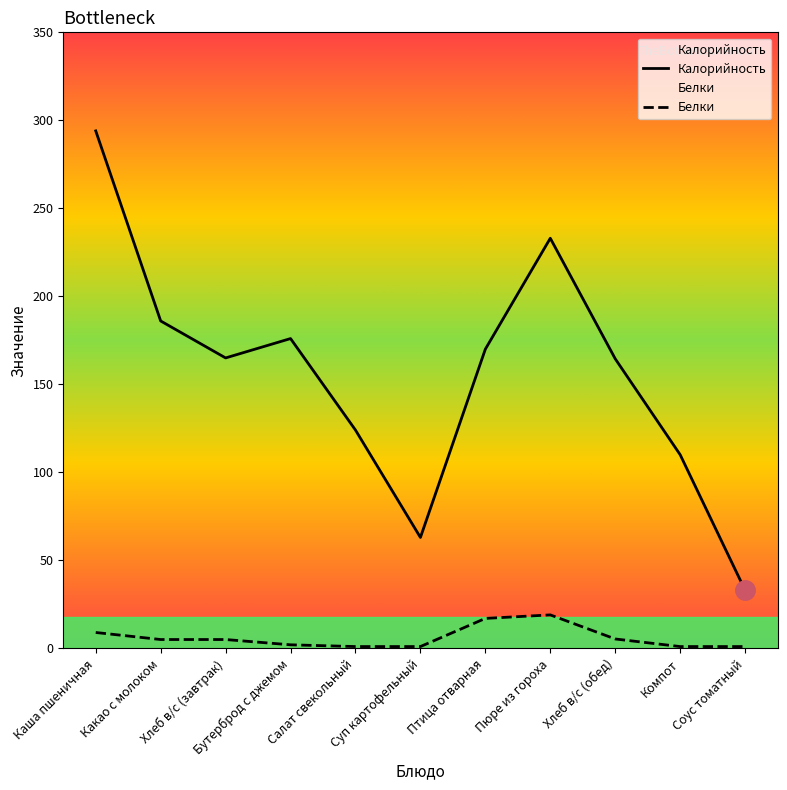

True or false: Калорийность and Белки cross at least once.

False